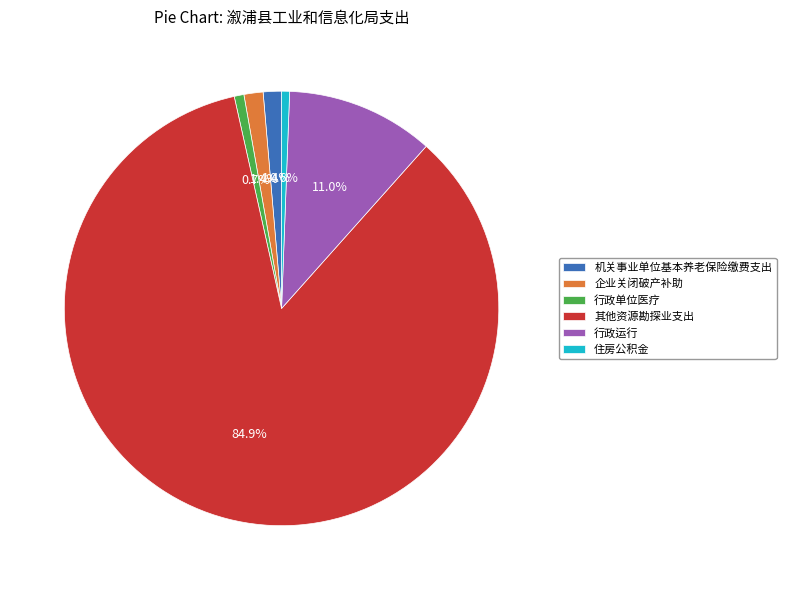

To the nearest percent, what is the average slice percentage?

17%